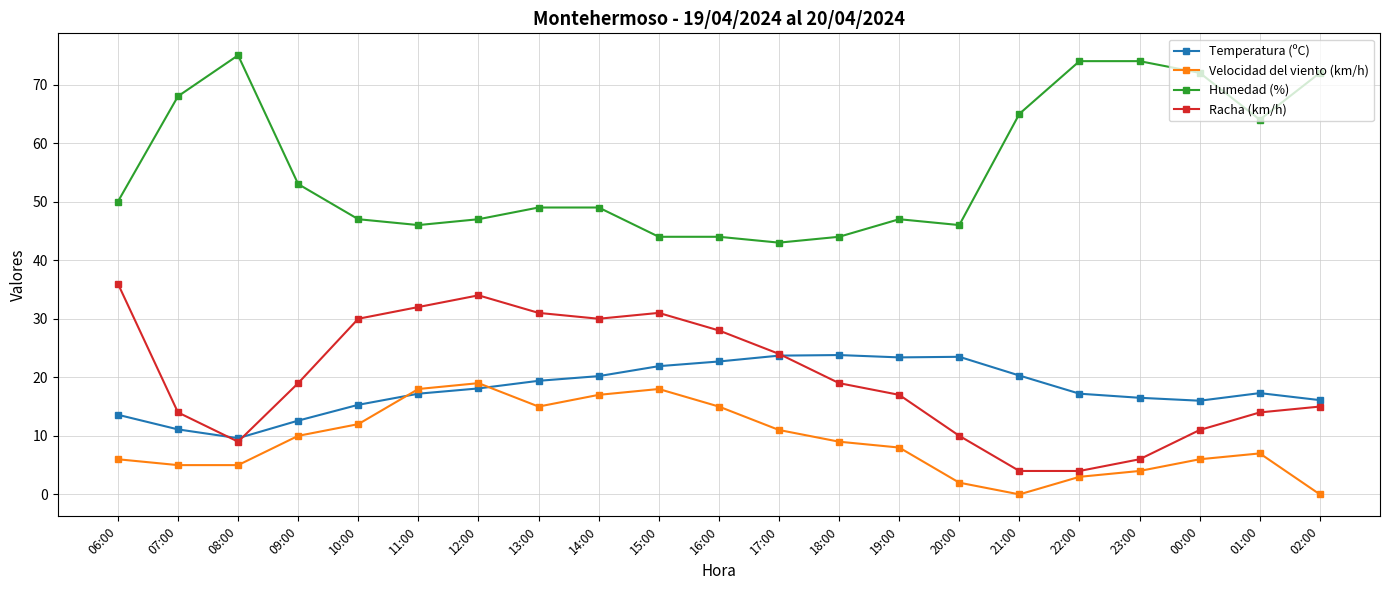

How many lines are shown in the chart?

4